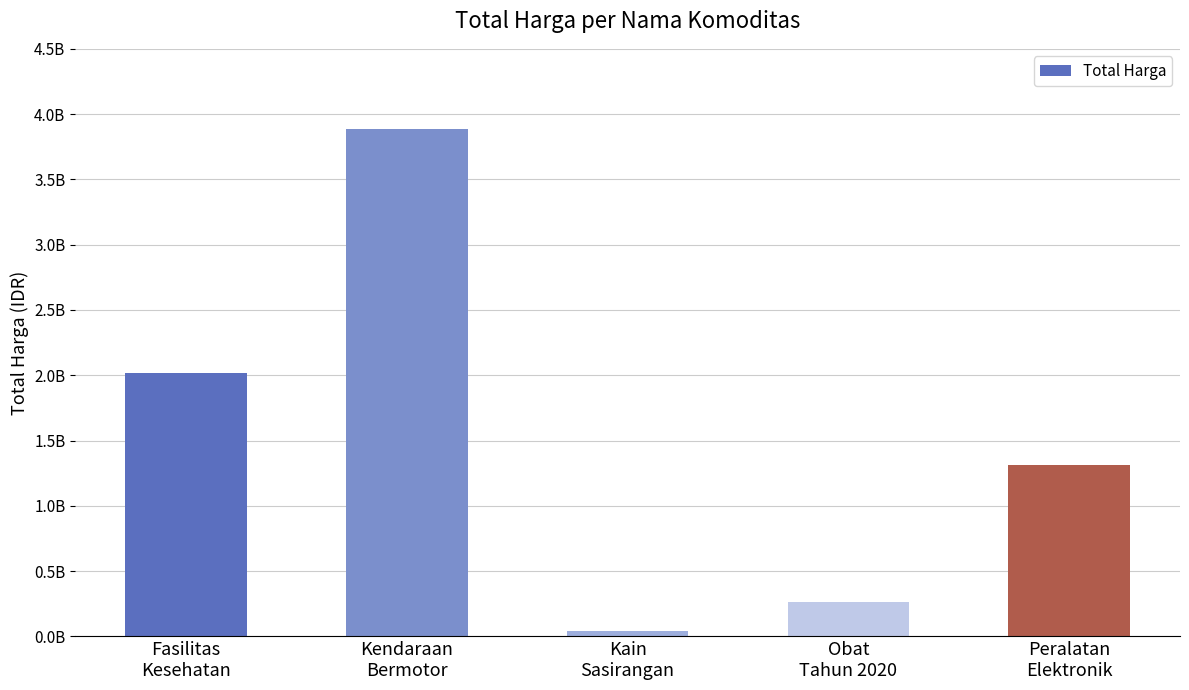

What is the average value?

1503699217